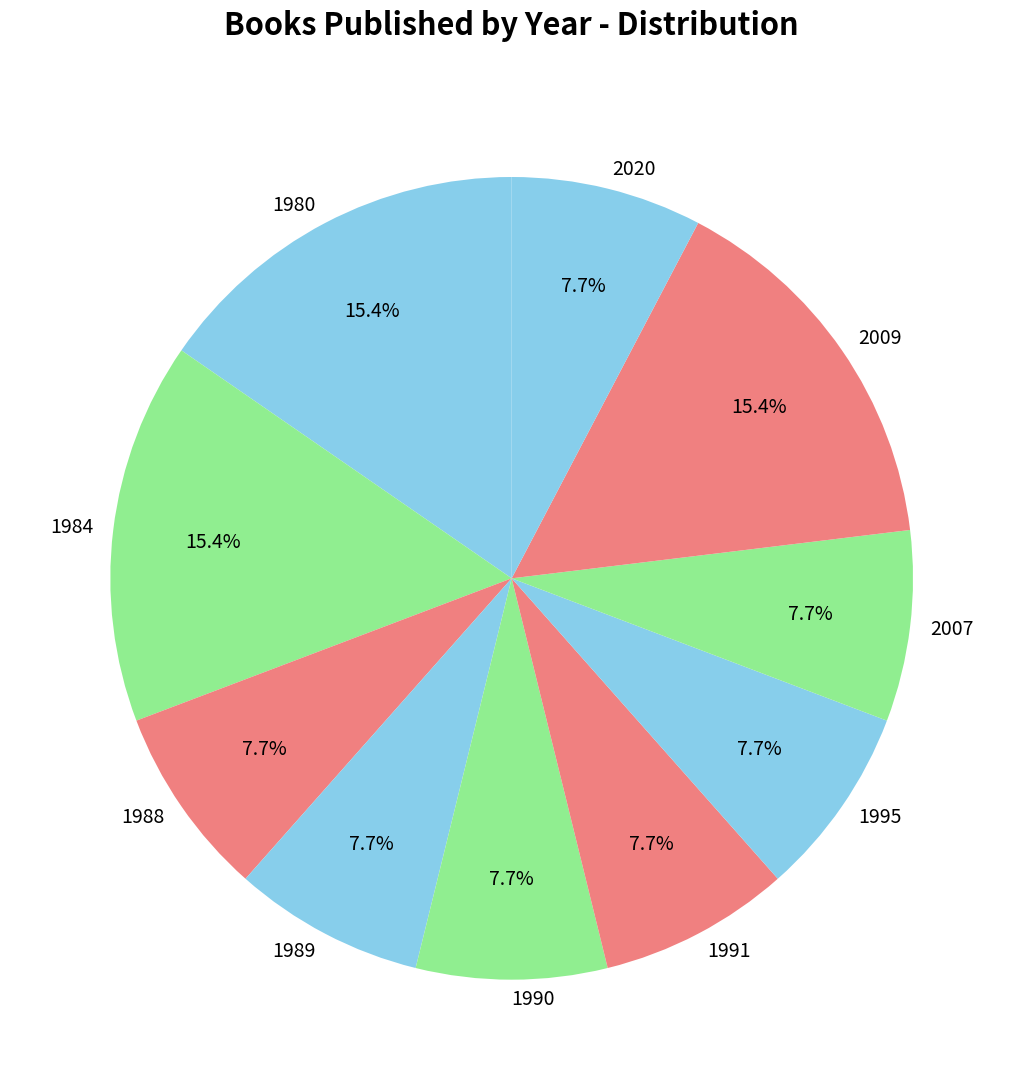

Does 1980 represent more than half of the total?

No